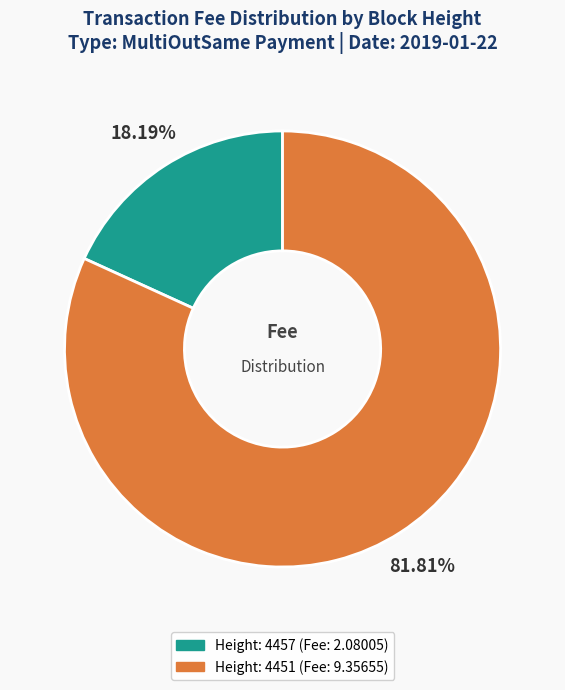

Count the number of slices in the pie.

2